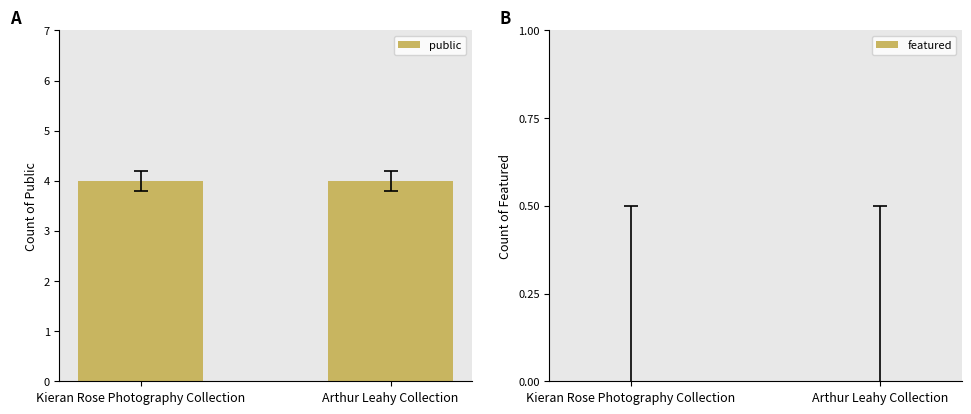

What is the label of the 1st bar from the left?

Kieran Rose Photography Collection